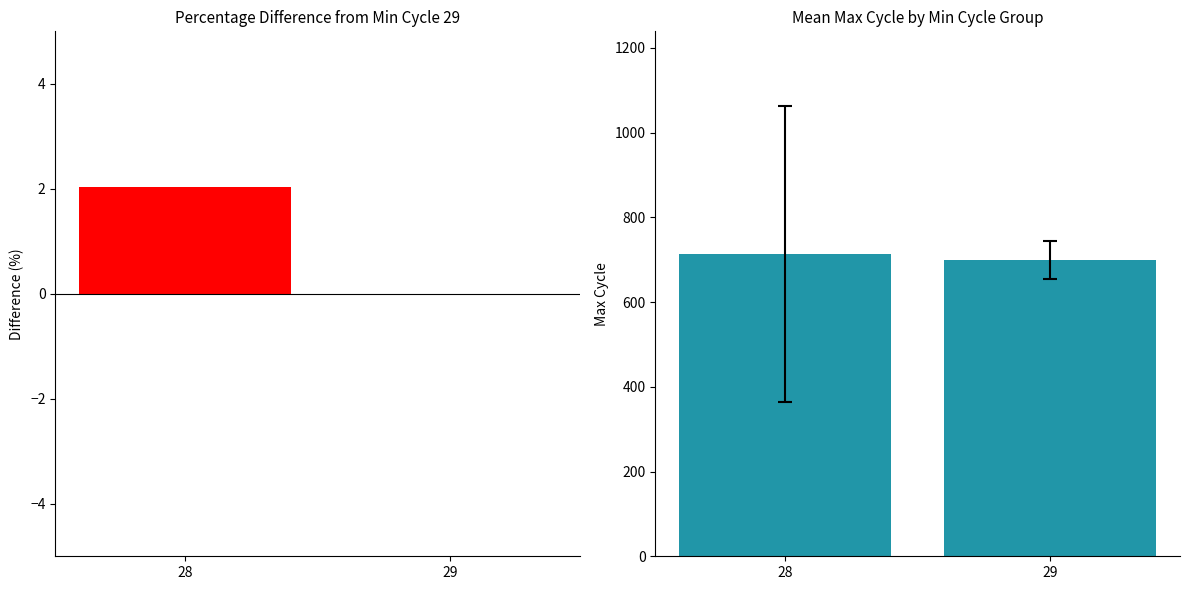

How many series are shown in this chart?

2